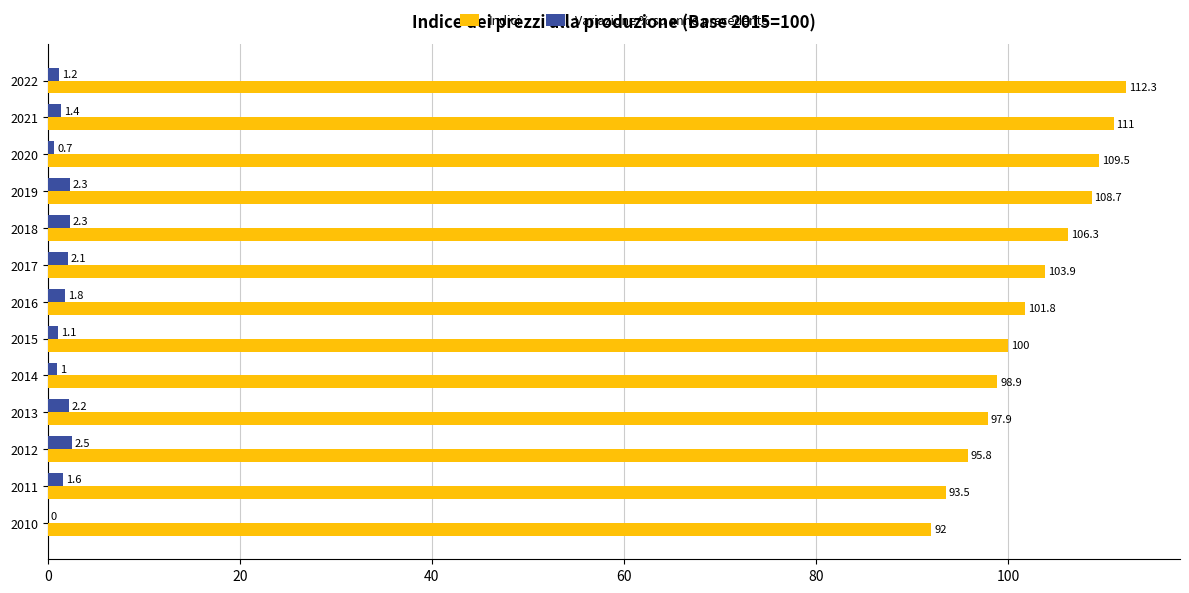

What is the sum of all Indici values?

1331.6